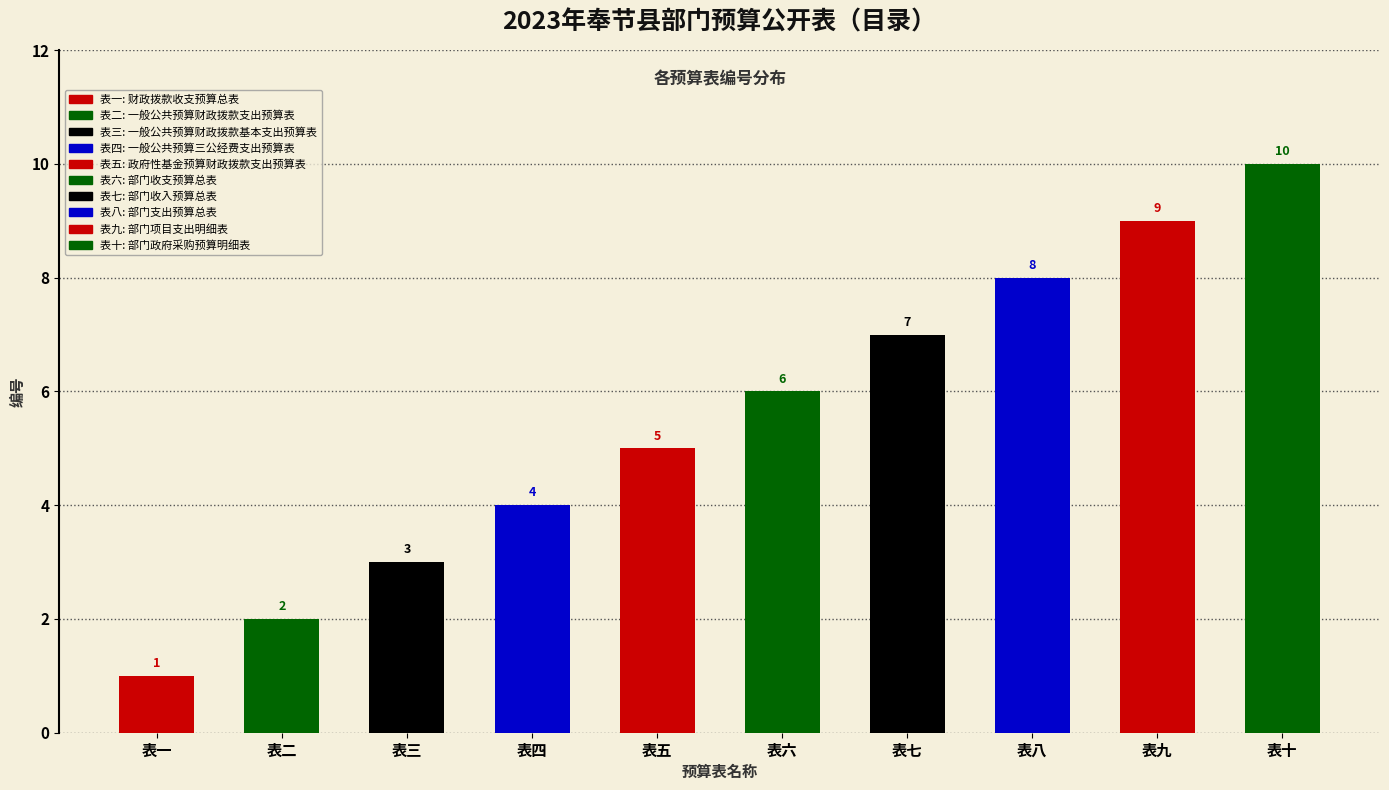

How many bars are there in total?

10